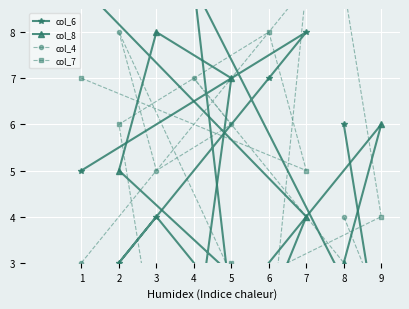

True or false: col_8 has a value of 7 at 2.

False